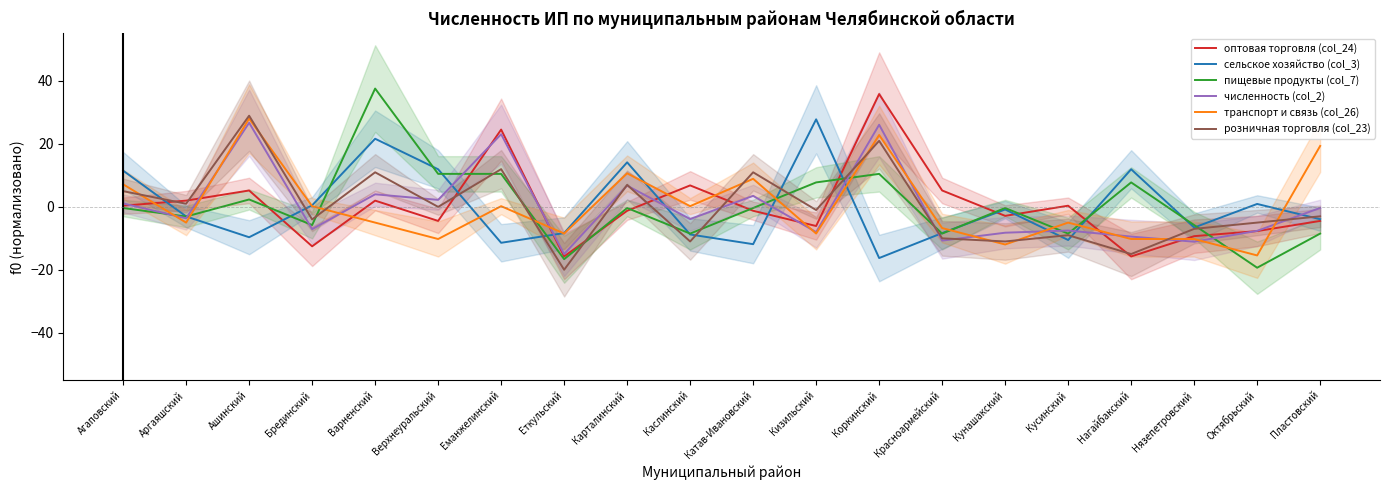

How many intersections are there between пищевые продукты (col_7) and розничная торговля (col_23)?

10